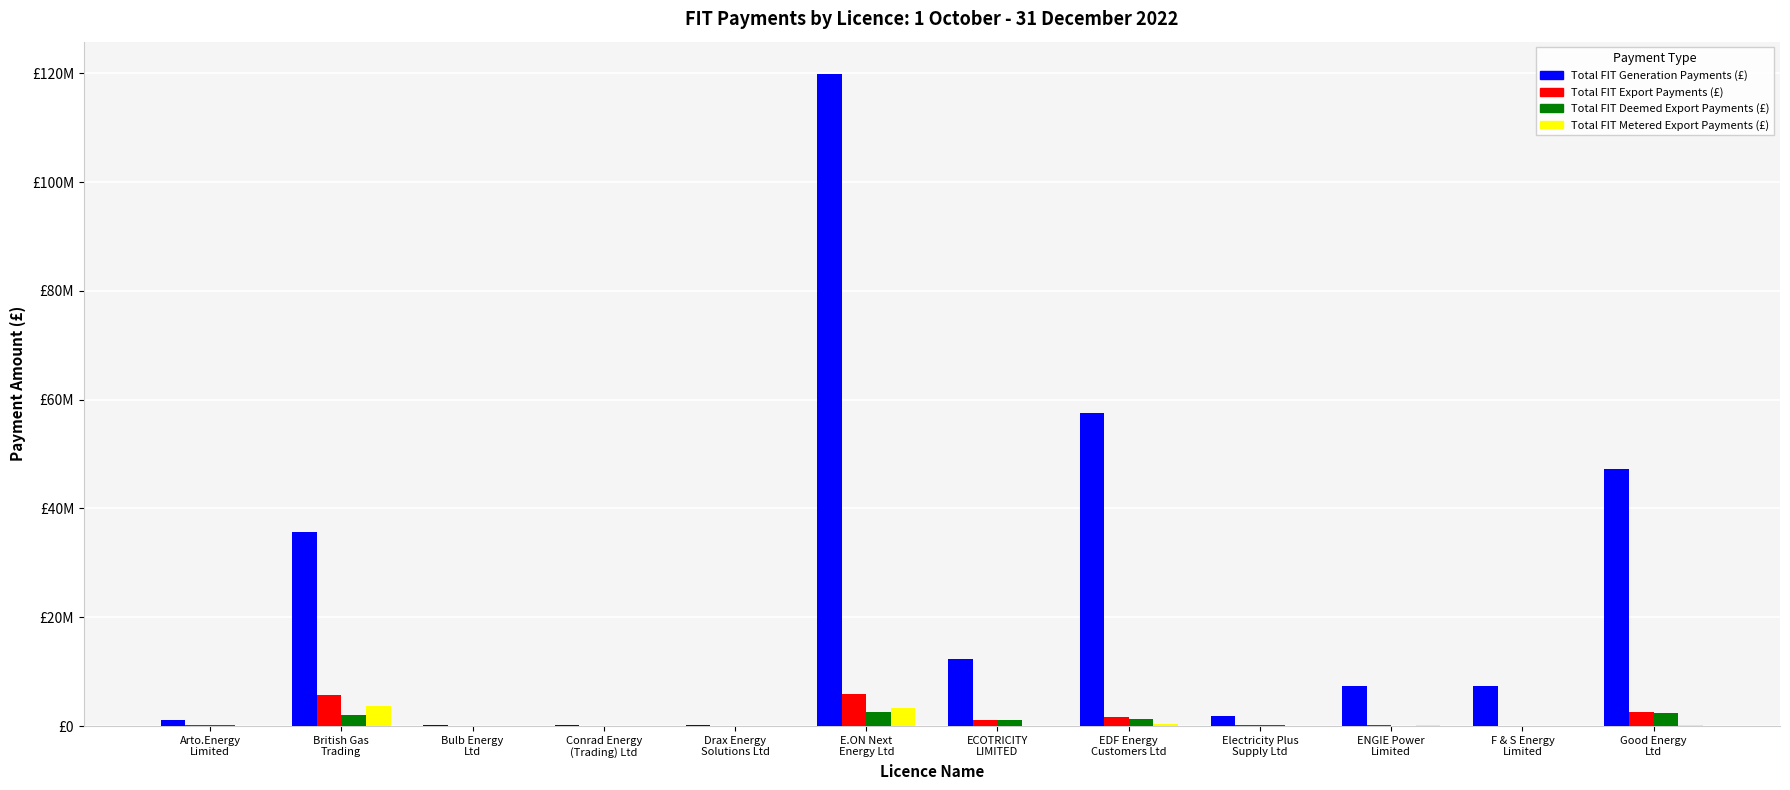

What is the total value across all series at Arto.Energy
Limited?

1542421.2